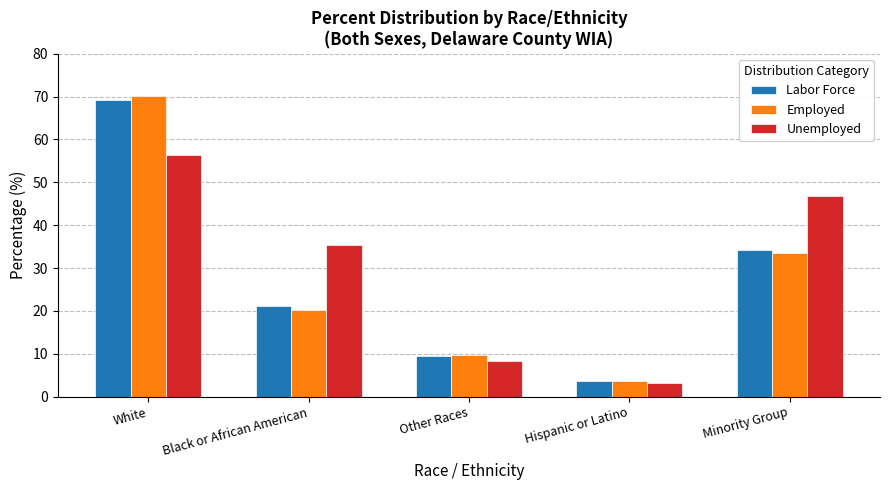

At how many categories does at least one series exceed 67?

1